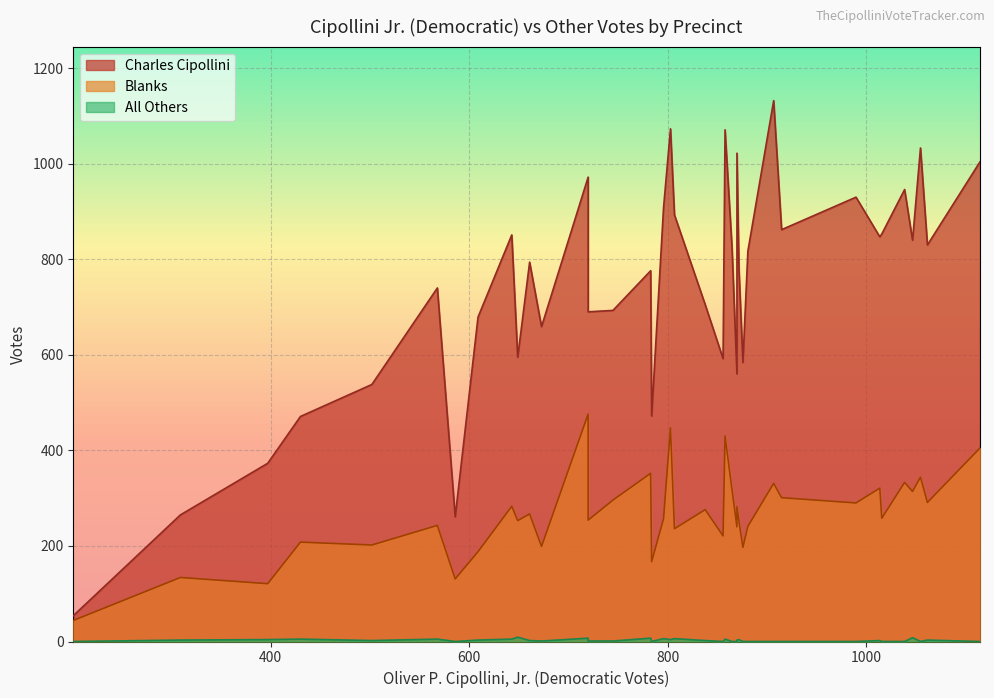

What is the difference between the Charles Cipollini values at 803 and 609?

394